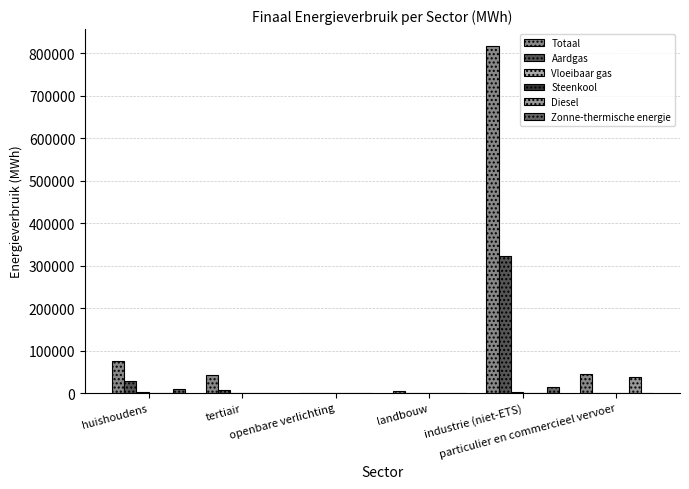

Which series has the largest range (max minus min)?

Totaal